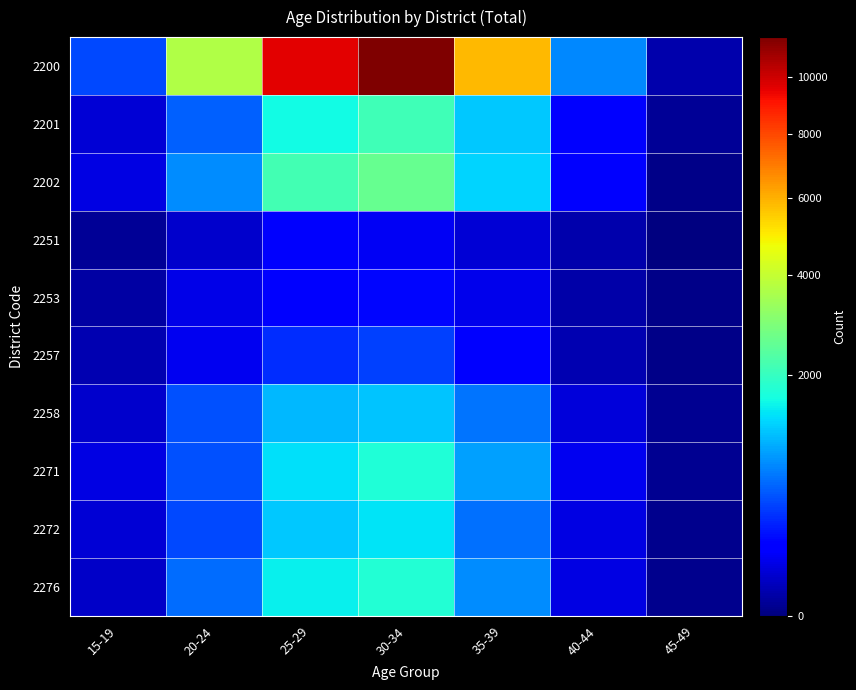

Which label corresponds to the largest value in the chart?

30-34